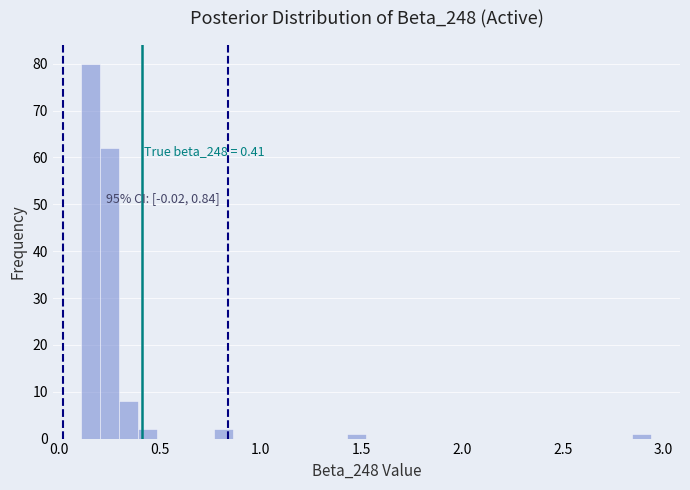

Read against the x-axis, roughly where is the centre of the tallest bar?

0.15